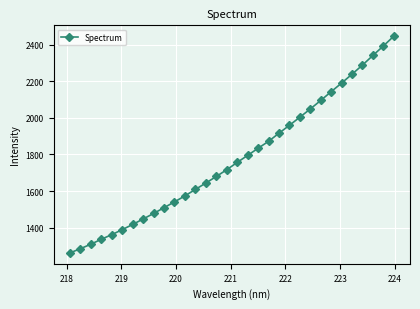

What is the difference between the second highest and minimum values?

1130.9